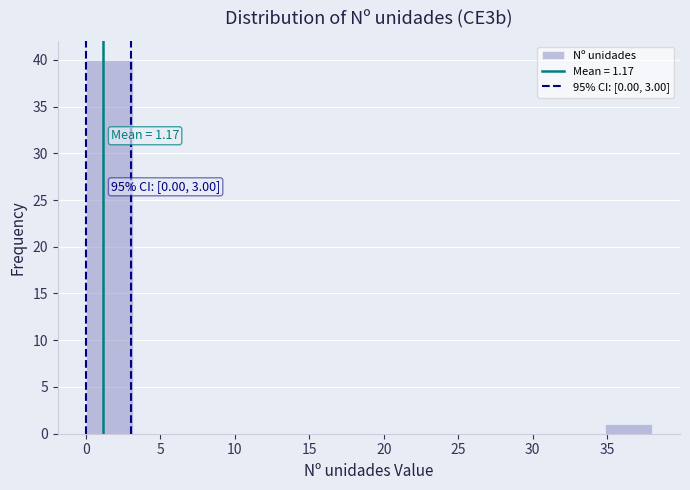

Over which range of the x-axis is the bar tallest?

0.0 to 3.0